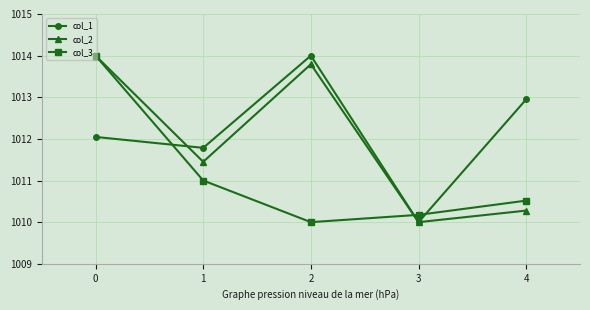

Which series has the largest total across all categories?

col_1